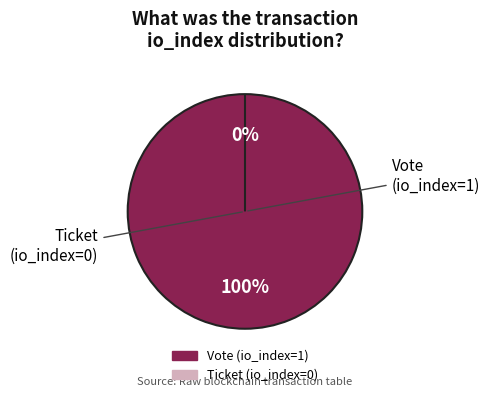

True or false: Vote (io_index=1) accounts for 100% of the total.

True